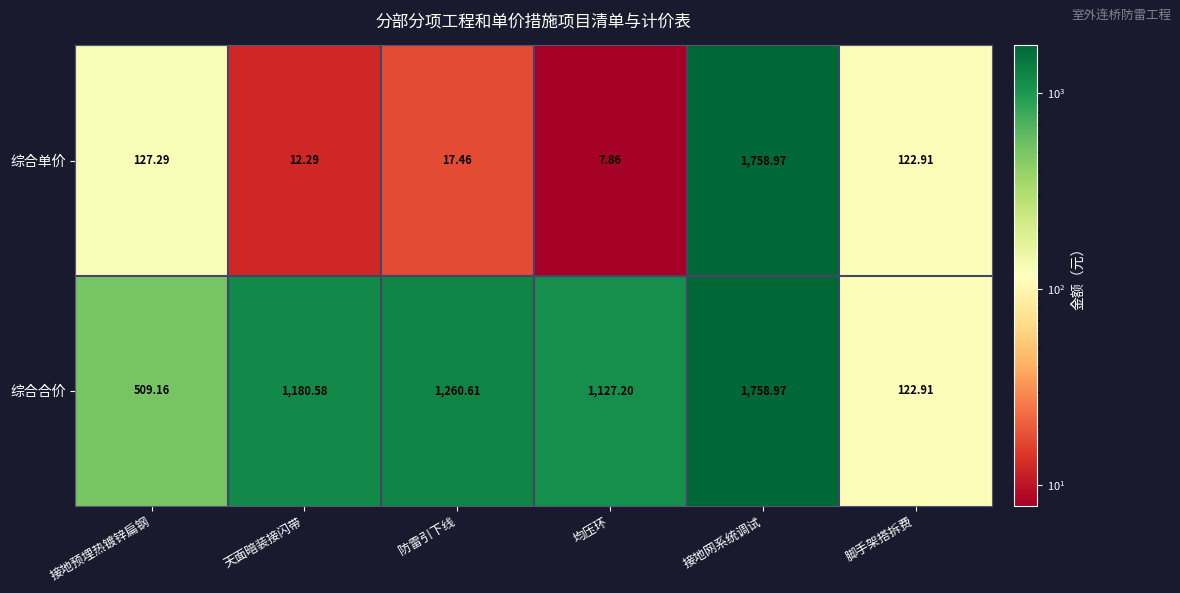

At which label is 综合单价 closest to 883?

接地预埋热镀锌扁钢